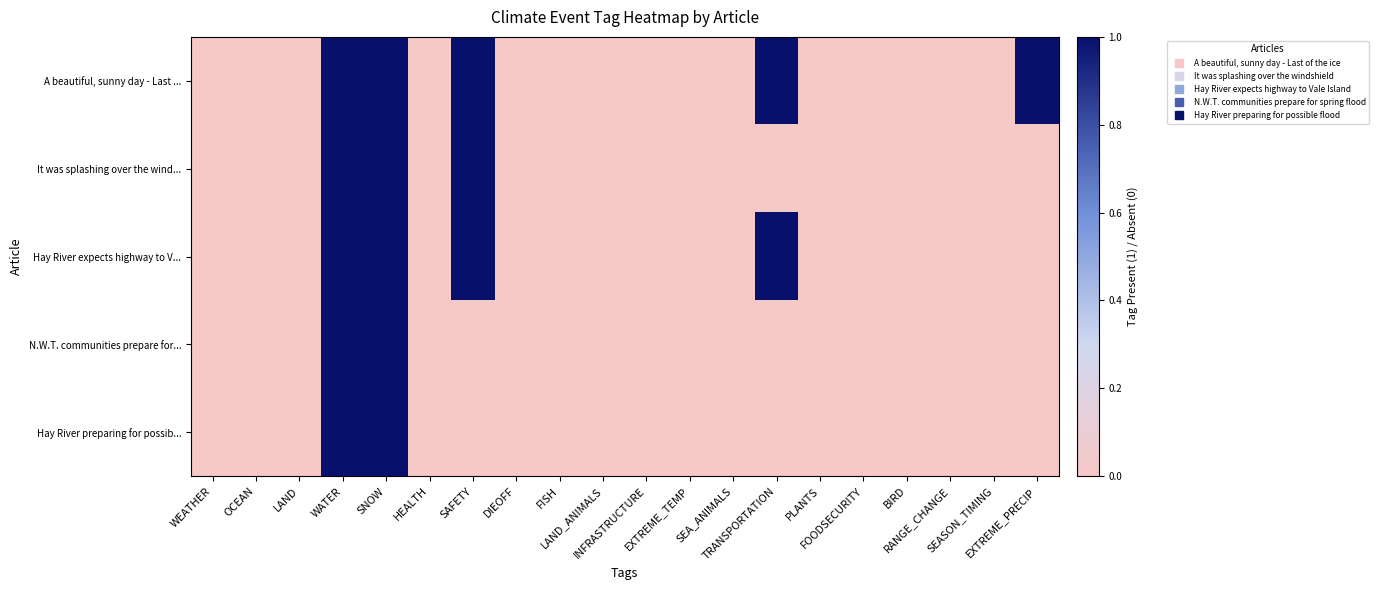

Which series has the largest range (max minus min)?

A beautiful, sunny day - Last ...